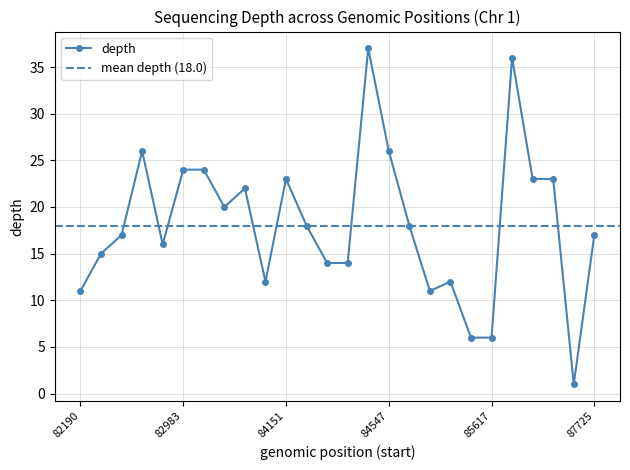

The value of depth at 87725 is 17. True or false?

True